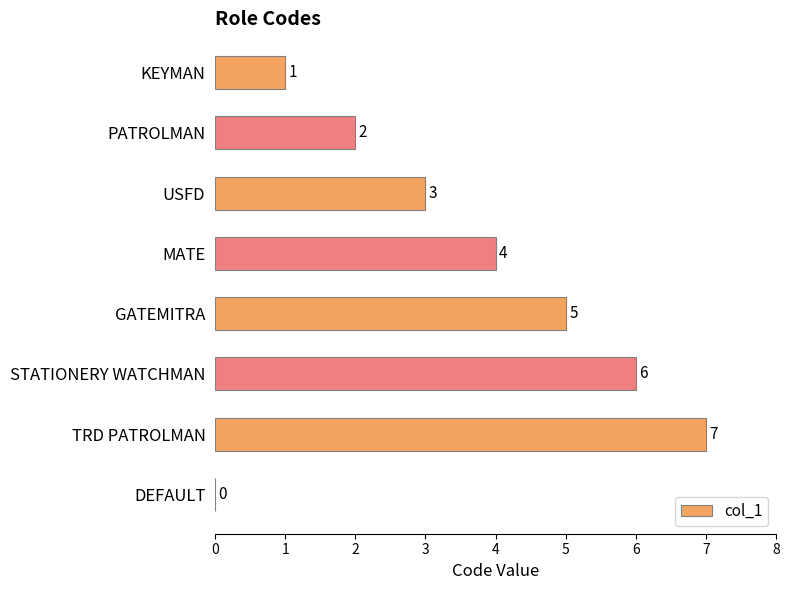

Approximately how many times larger is the value at MATE compared to KEYMAN?

4.0